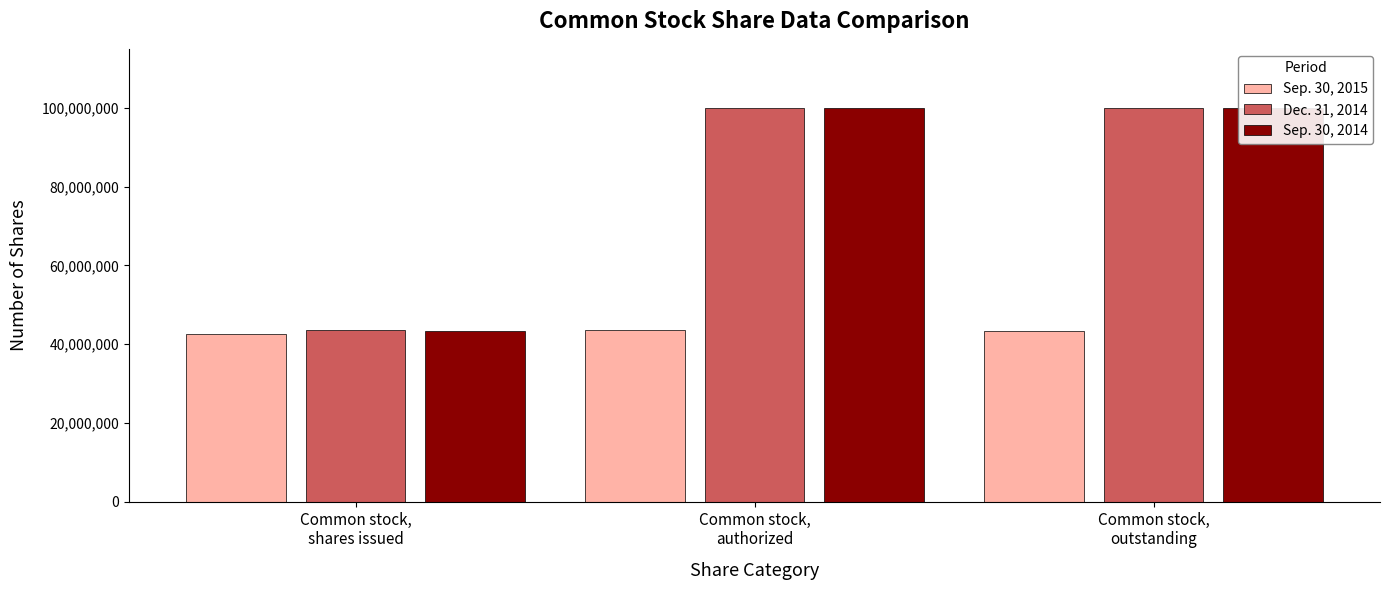

What is the label of the 2nd bar from the left?

Common stock,
authorized